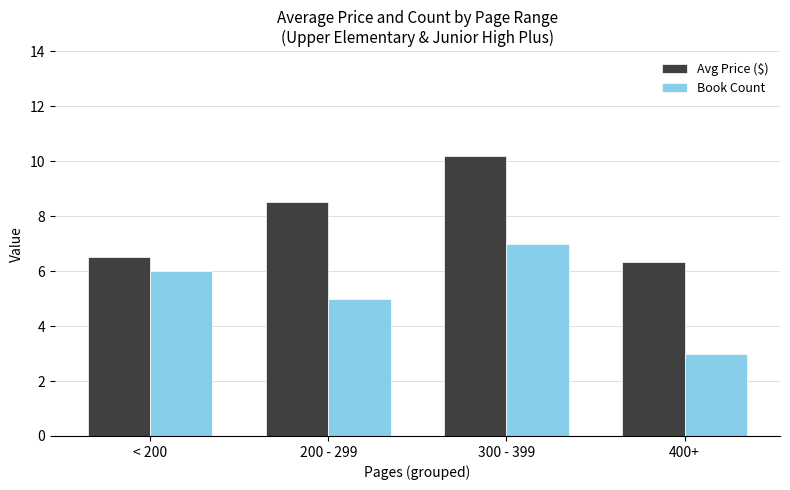

How many groups of bars are there?

4